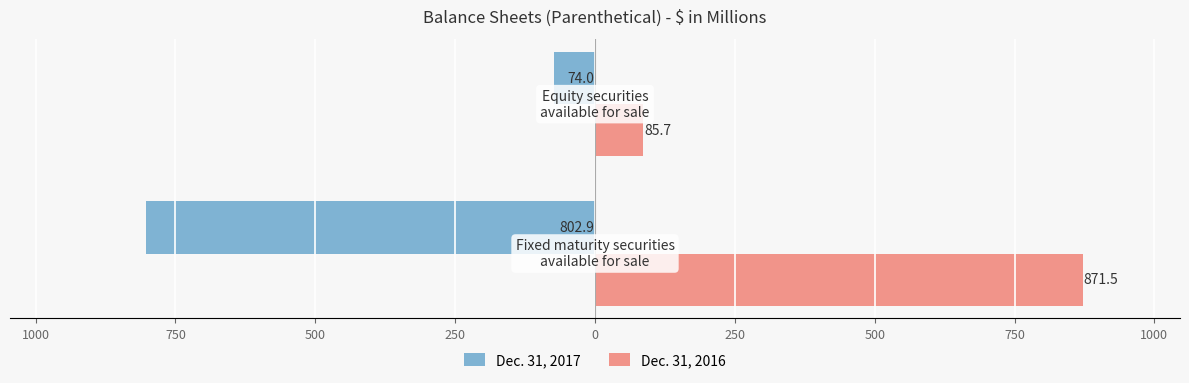

What is the difference between the maximum and minimum values in the Dec. 31, 2017 series?

728.9